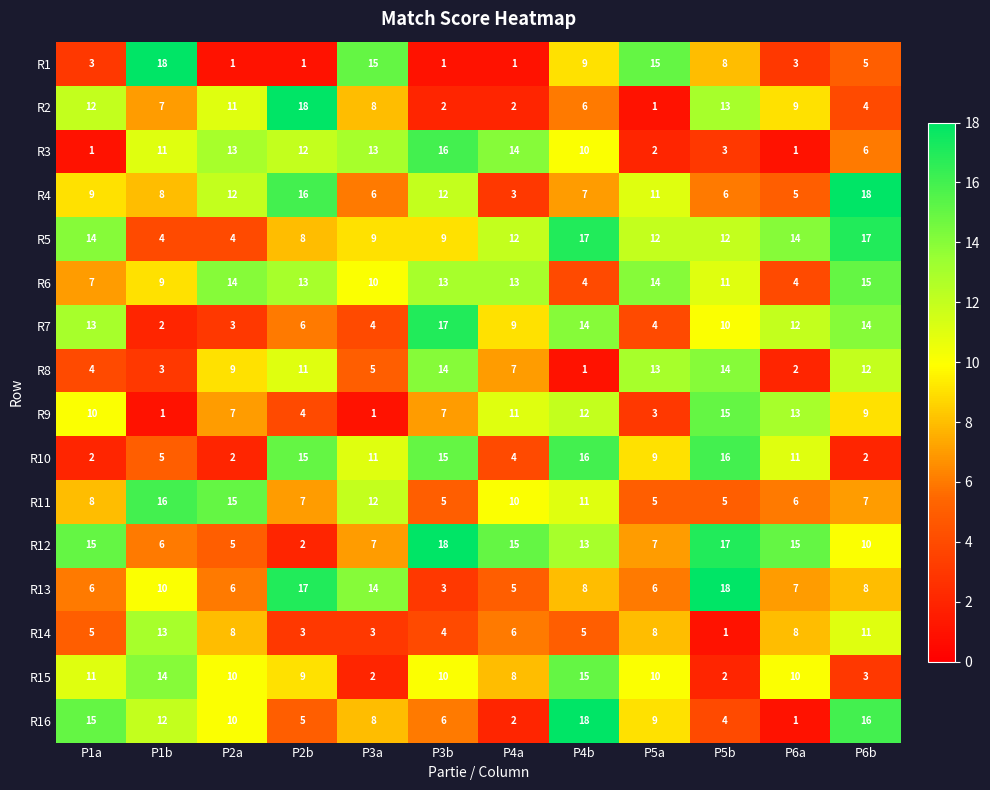

Which series has the largest total across all categories?

R5